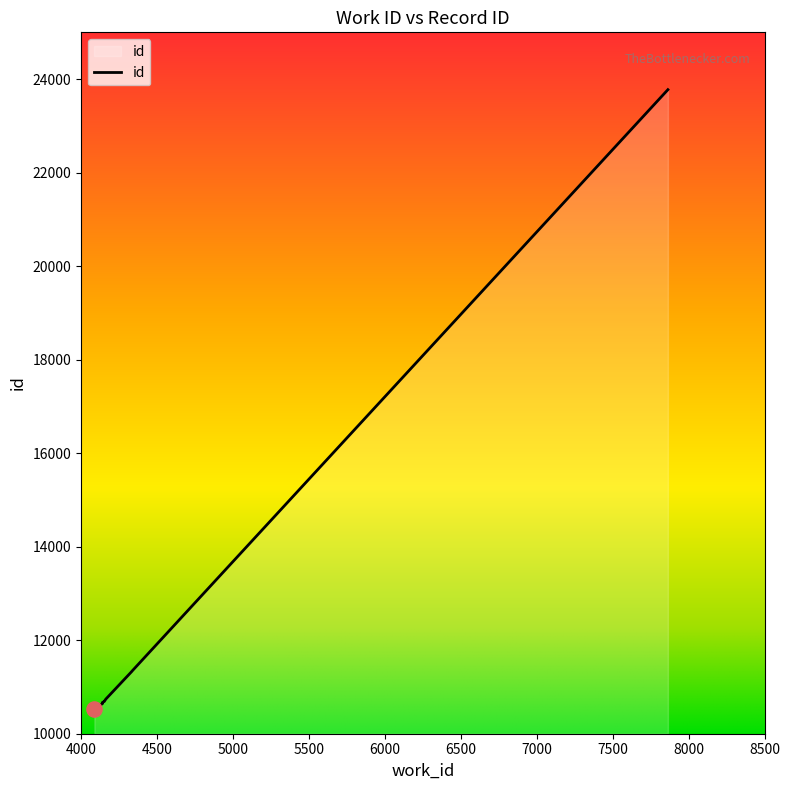

Approximately how many times larger is the value at 4141 compared to 4163?

1.0